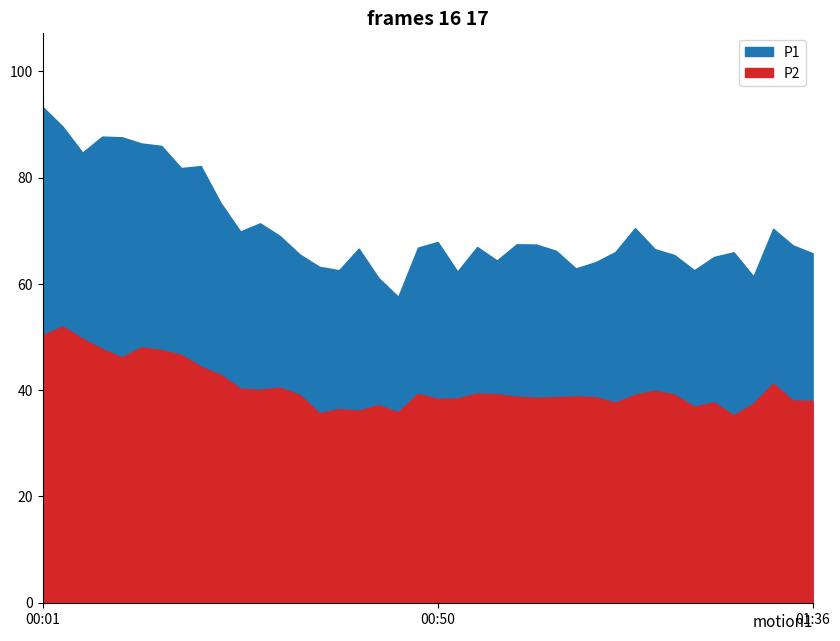

At 01:19, list the series in order from largest to smallest.

P1, P2